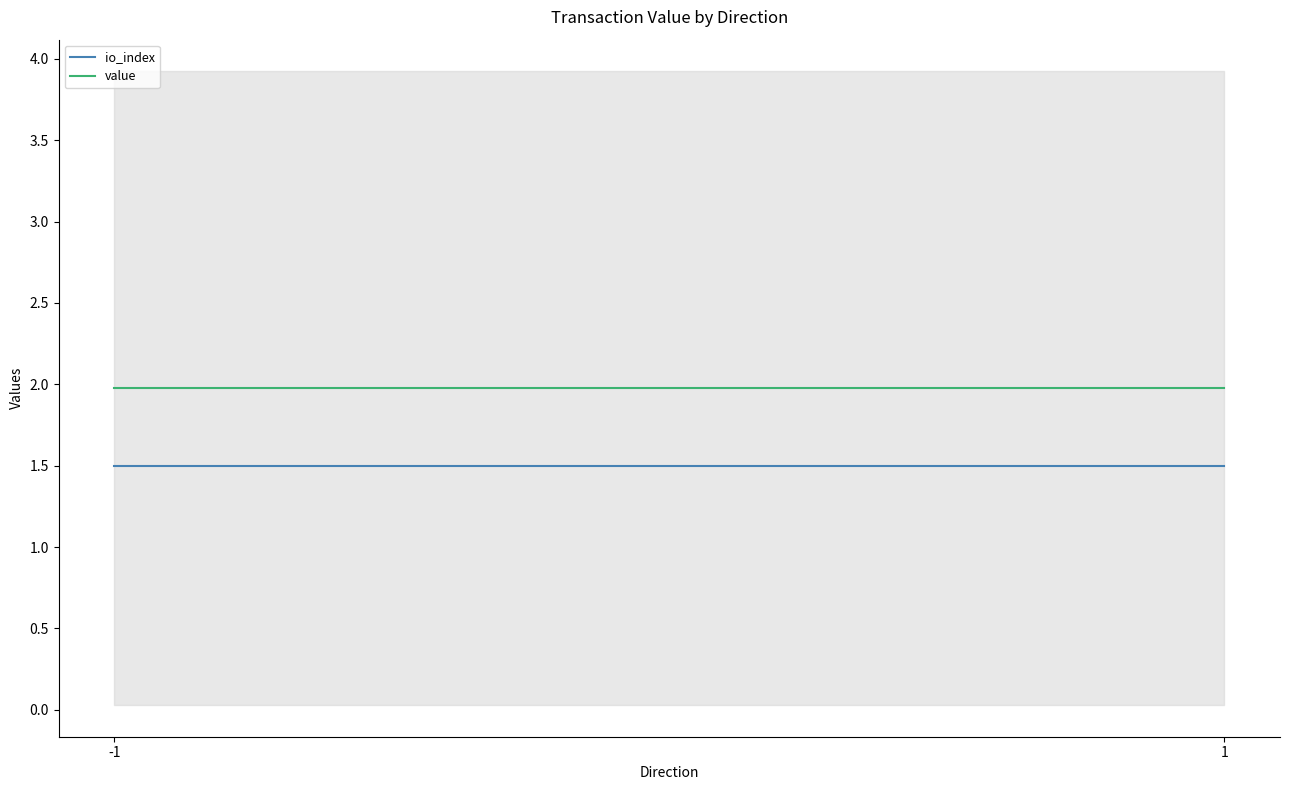

Reading left to right, transcribe all the data shown in this chart.

io_index: 1.5	1.5
value: 2.0	2.0